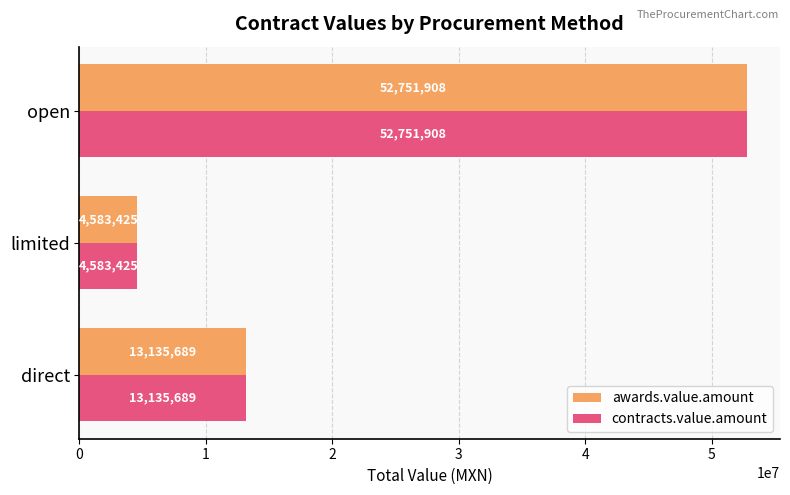

The awards.value.amount series shows 7697194.2 at limited. True or false?

False